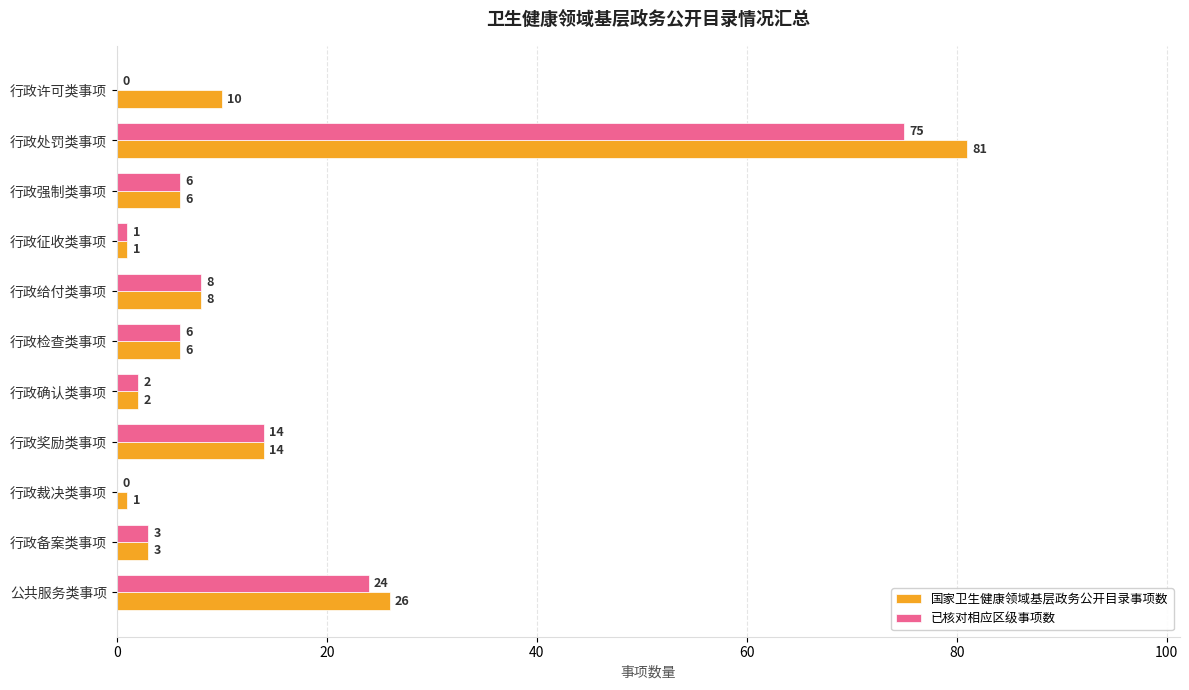

At which category is the sum across all series the highest?

行政处罚类事项